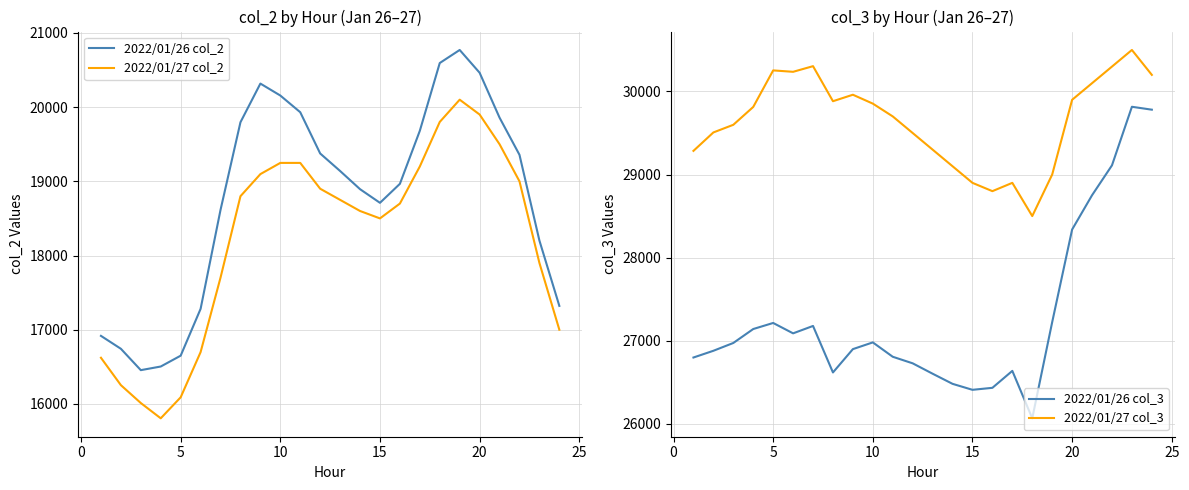

True or false: 2022/01/27 col_2 and 2022/01/26 col_2 intersect in this chart.

False